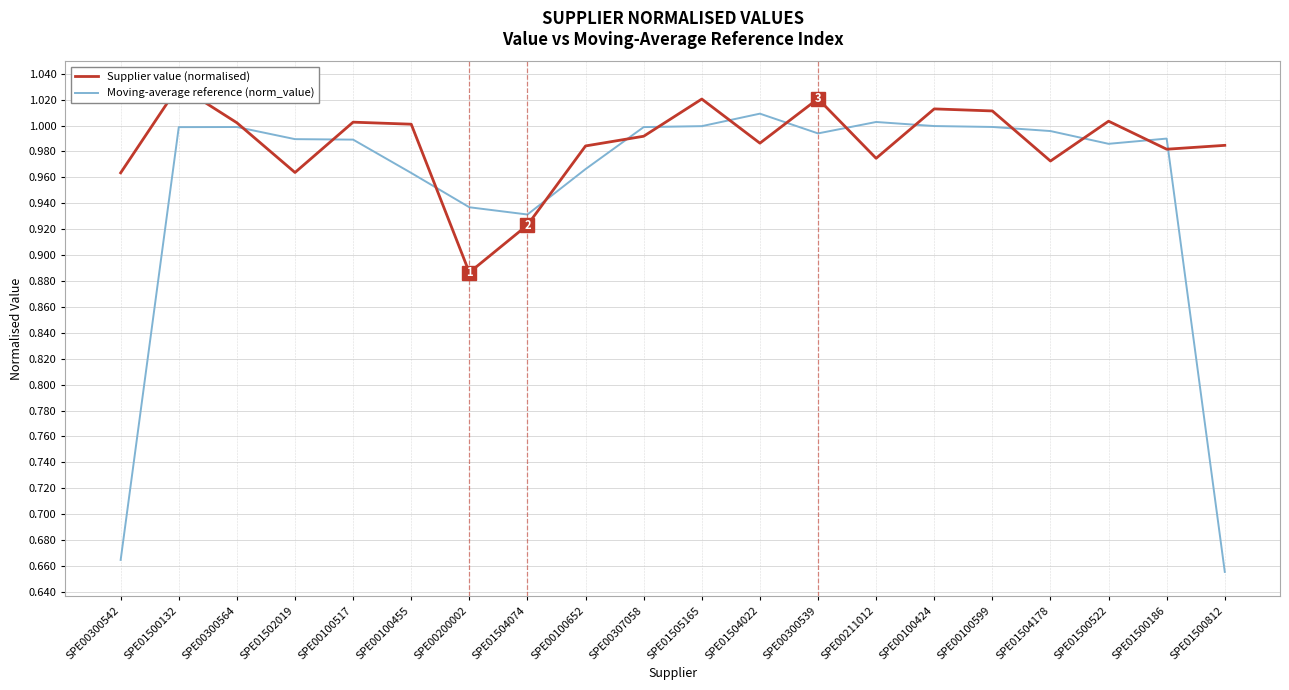

List the series in order of their overall mean, lowest first.

Moving-average reference (norm_value), Supplier value (normalised)